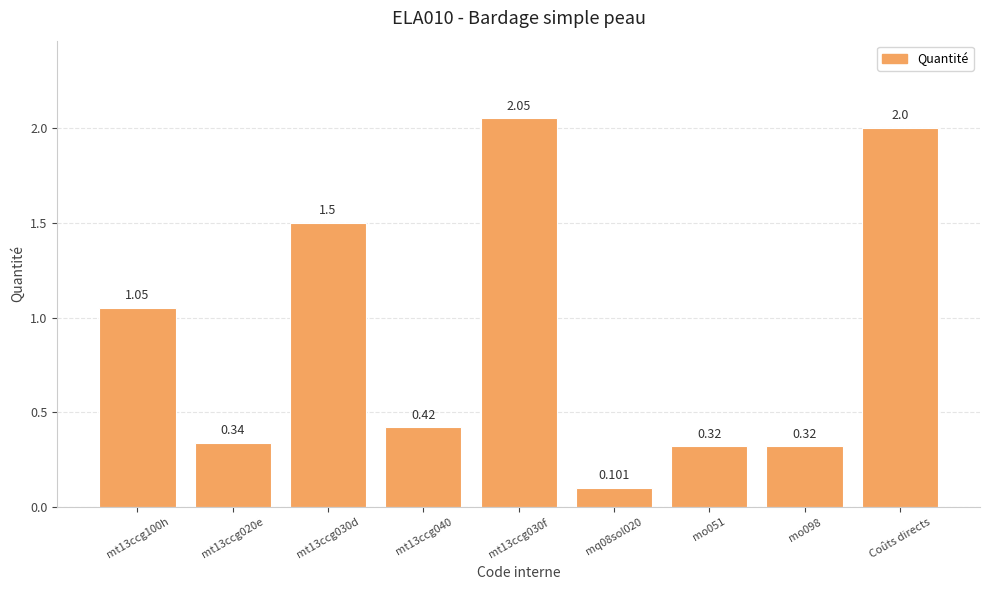

What is the label of the 3rd bar from the right?

mo051